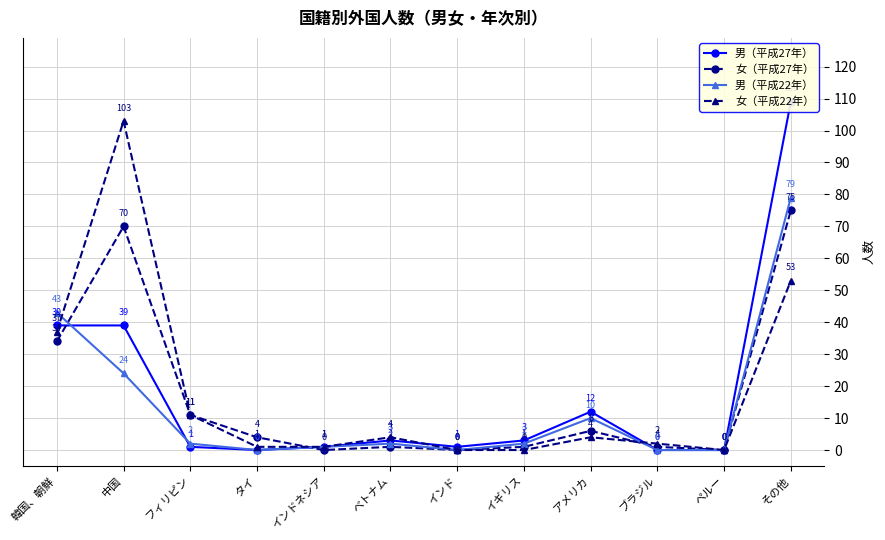

Reading left to right, list all the values displayed in this chart.

男（平成27年）: 39	39	1	0	1	3	1	3	12	0	0	109
女（平成27年）: 34	70	11	4	0	1	0	1	6	1	0	75
男（平成22年）: 43	24	2	0	1	2	0	2	10	0	0	79
女（平成22年）: 37	103	11	1	1	4	0	0	4	2	0	53